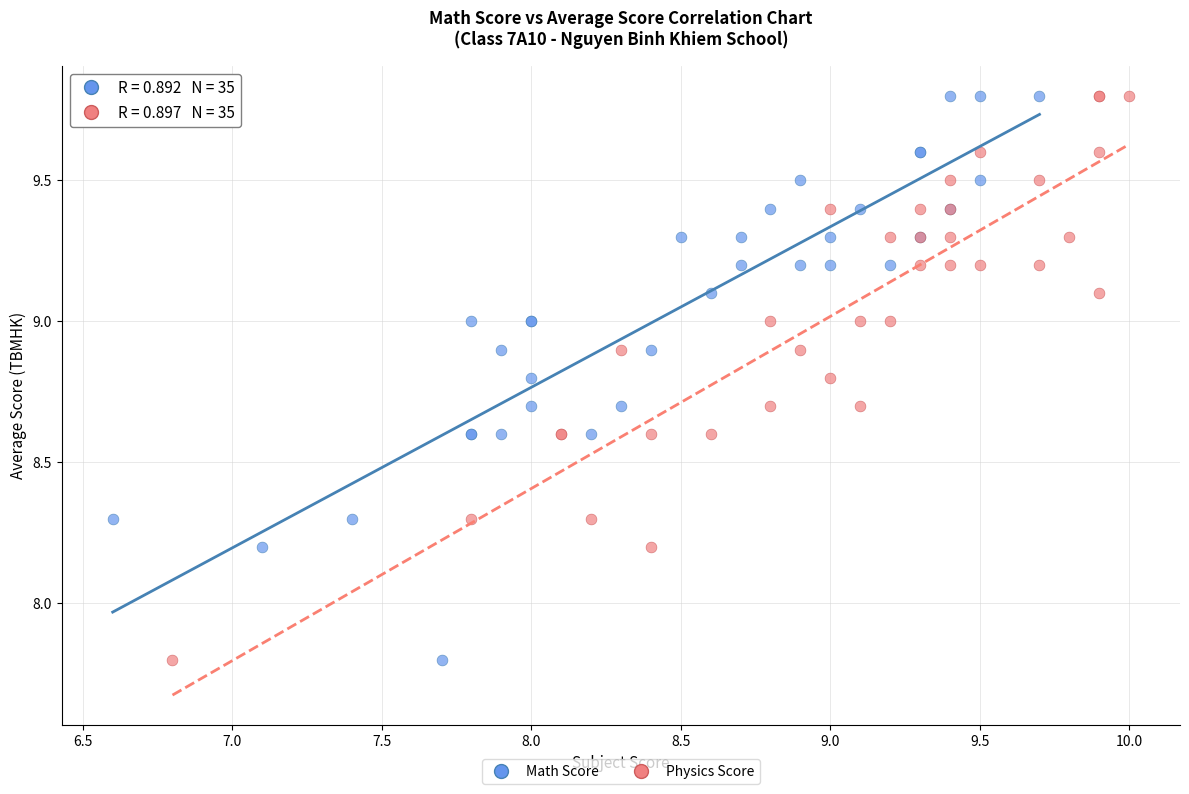

What are all the series names shown in the legend?

Math Score, Physics Score